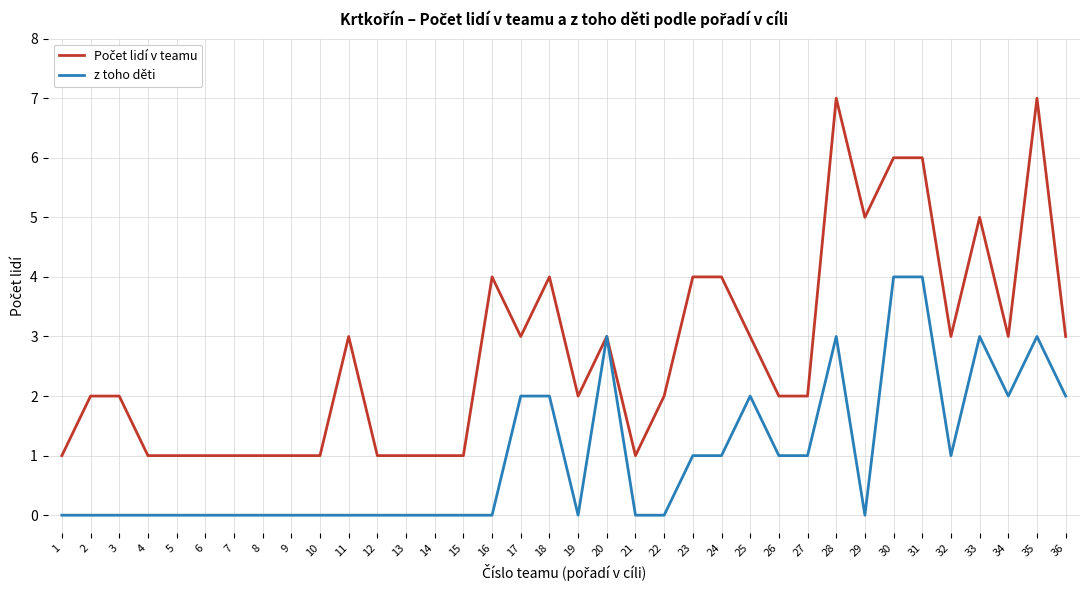

What is the difference between the highest and lowest values at 28?

4